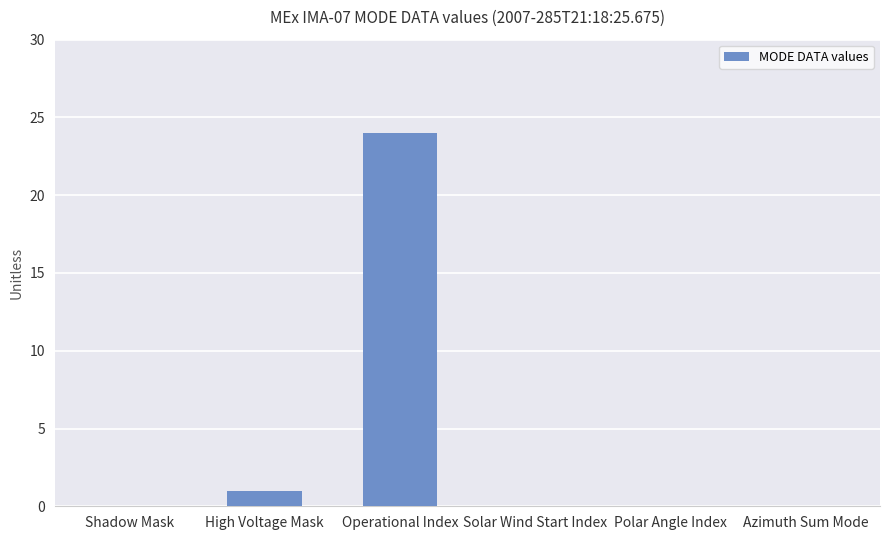

What is the maximum value shown in the chart?

24